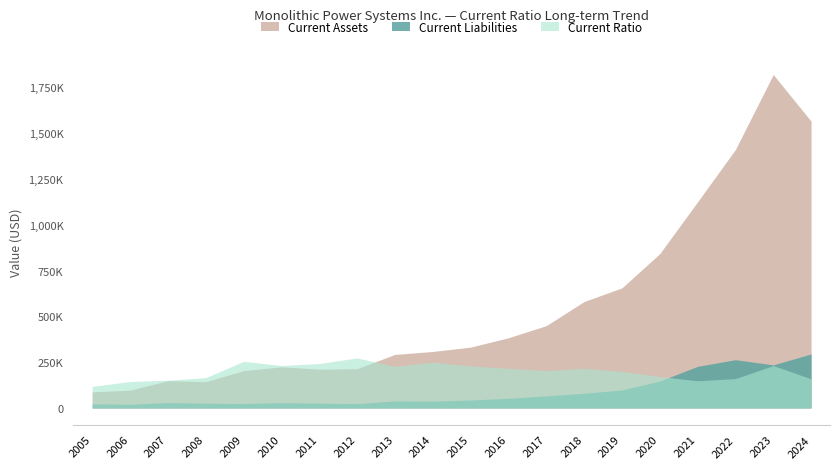

What are all the series names shown in the legend?

Current Assets, Current Liabilities, Current Ratio